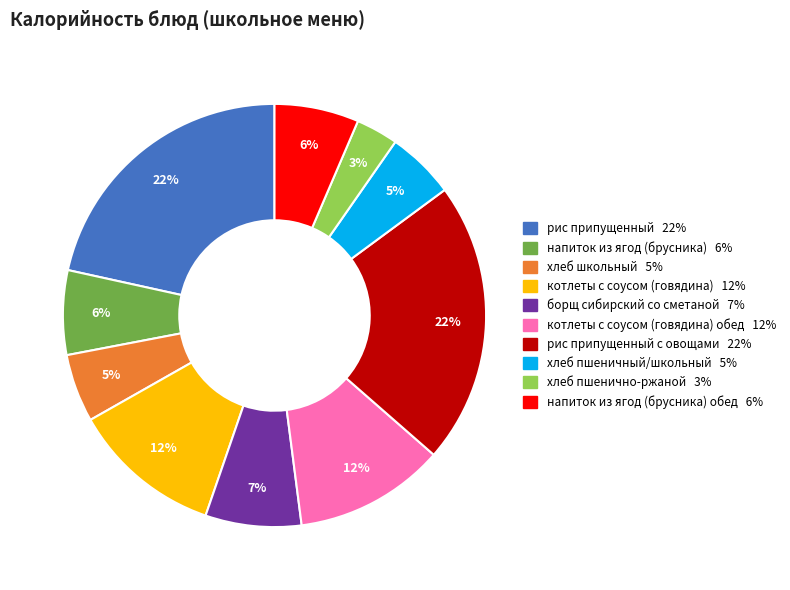

Is there a majority slice in this chart?

No